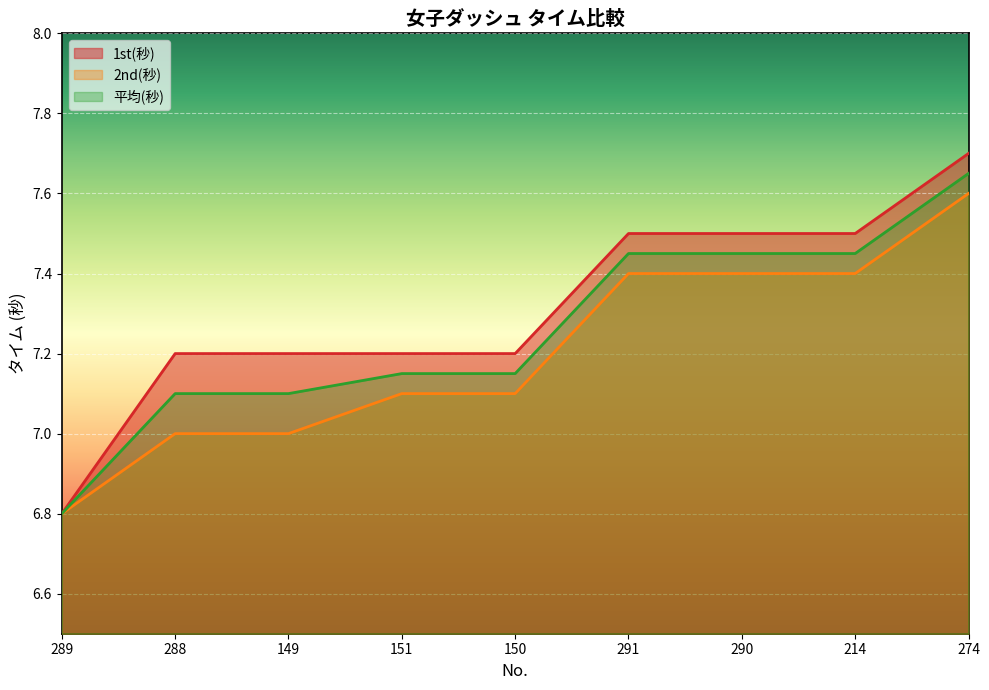

Is it true that 平均(秒) equals 7.5 at 214?

True